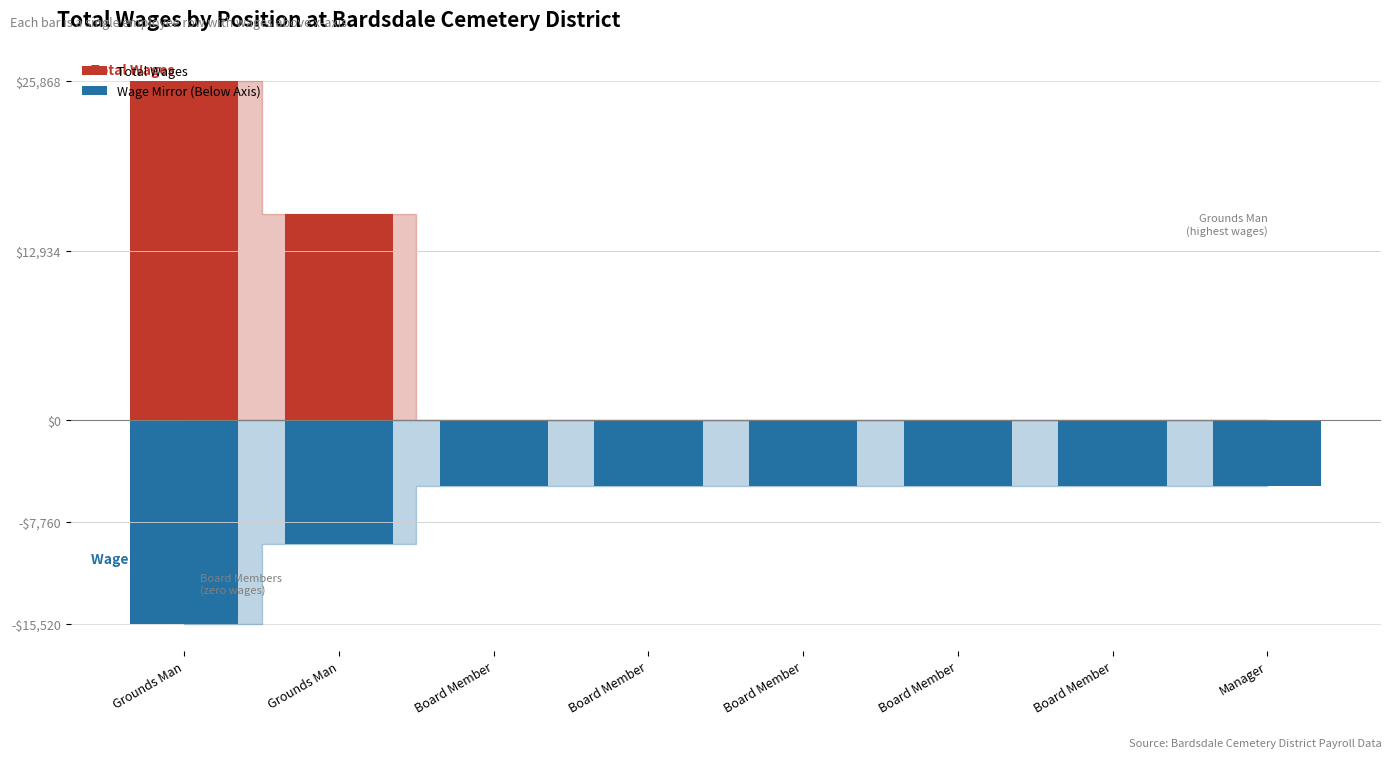

True or false: Wage Mirror (Below Axis) has a value of -2271.0 at Manager.

False